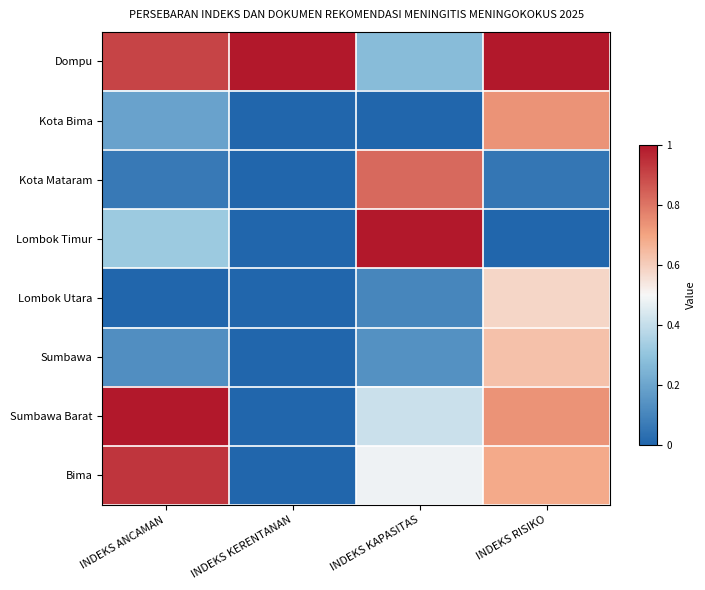

Count the number of categories in the chart.

4